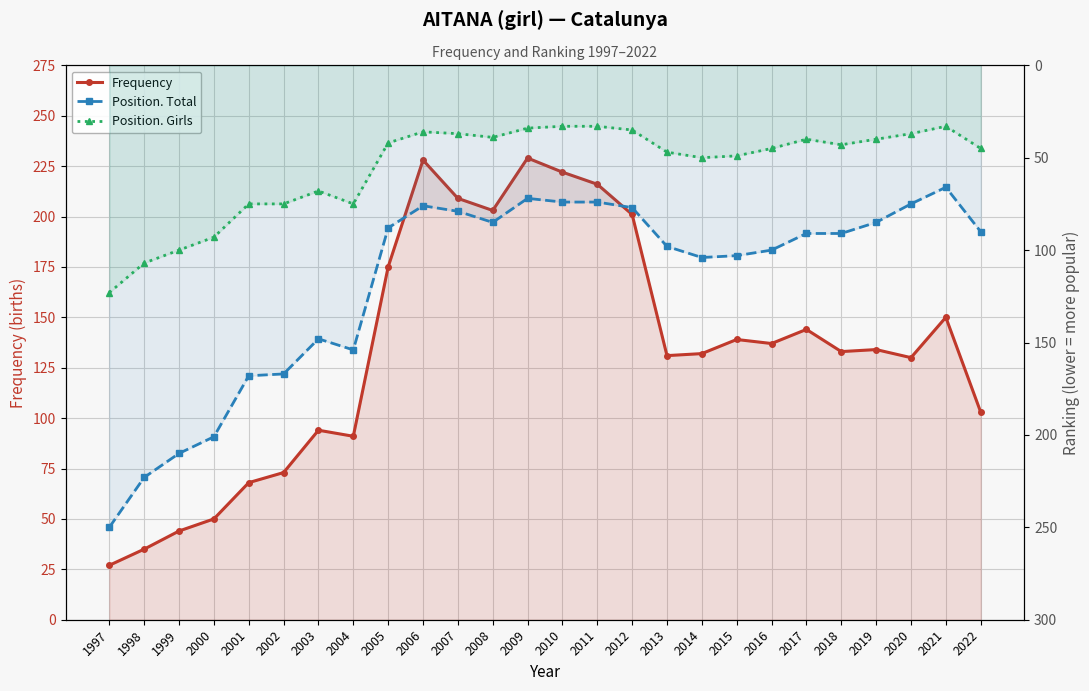

At which label does Position. Girls first exceed 45?

1997